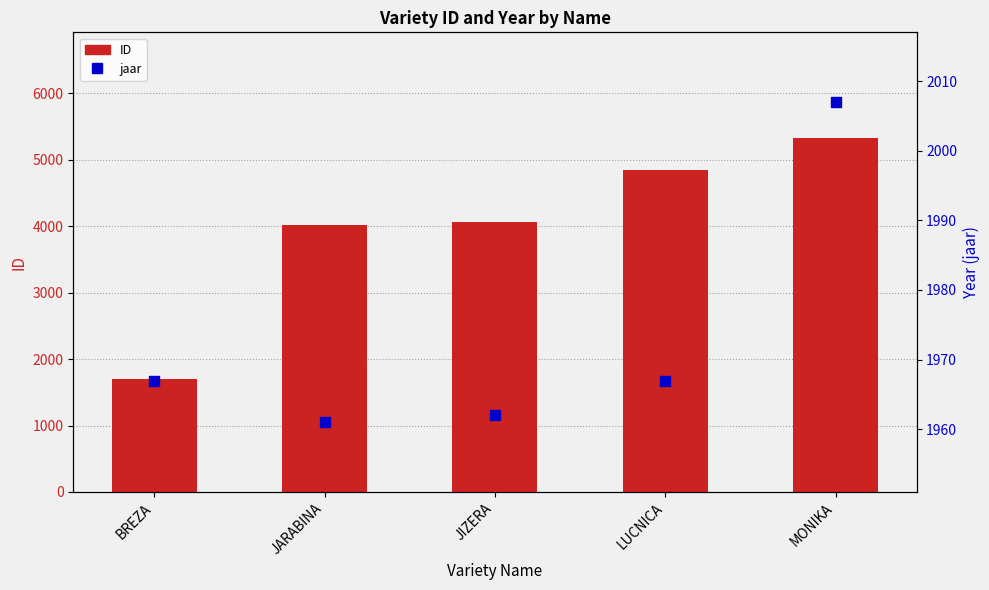

Which series reaches the minimum Y coordinate?

ID